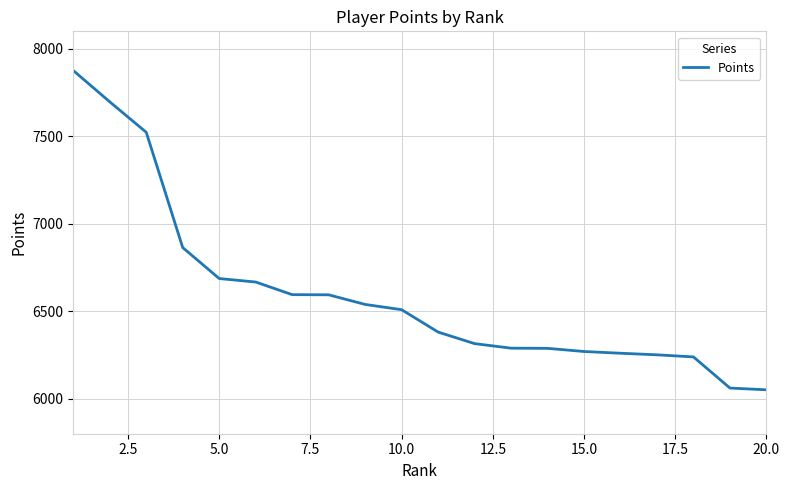

How many lines are shown in the chart?

1